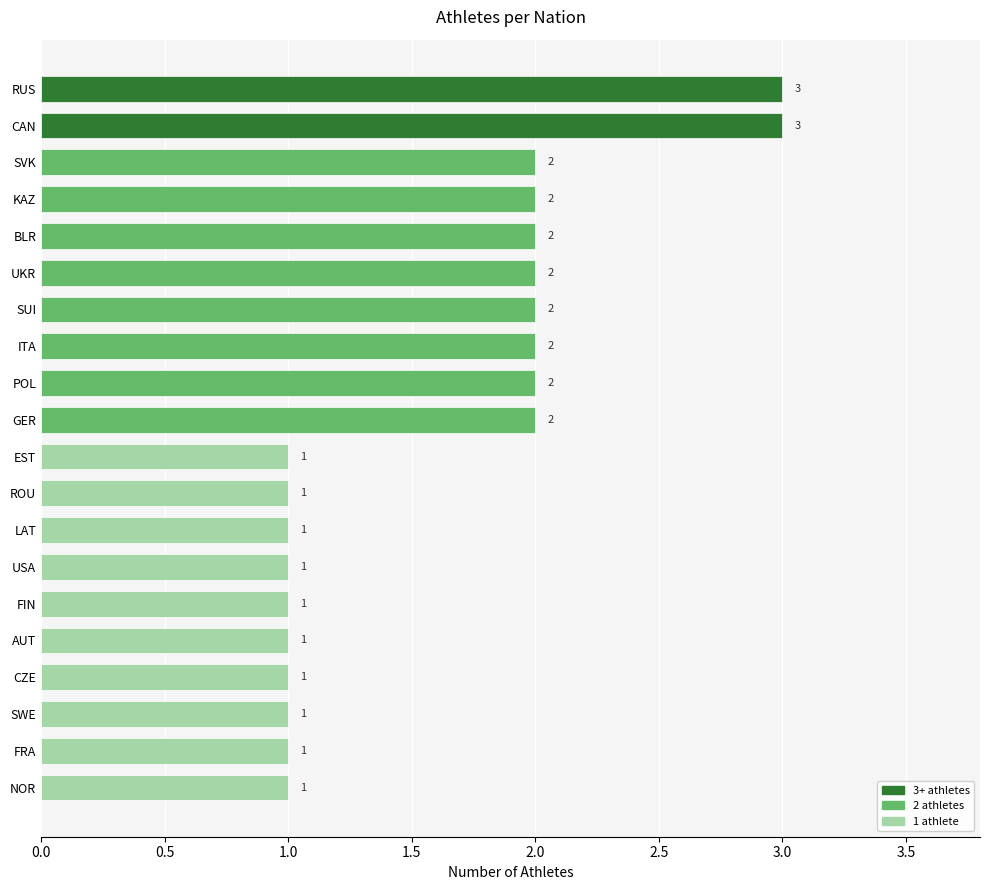

Count the values in the range 1 to 2.

18